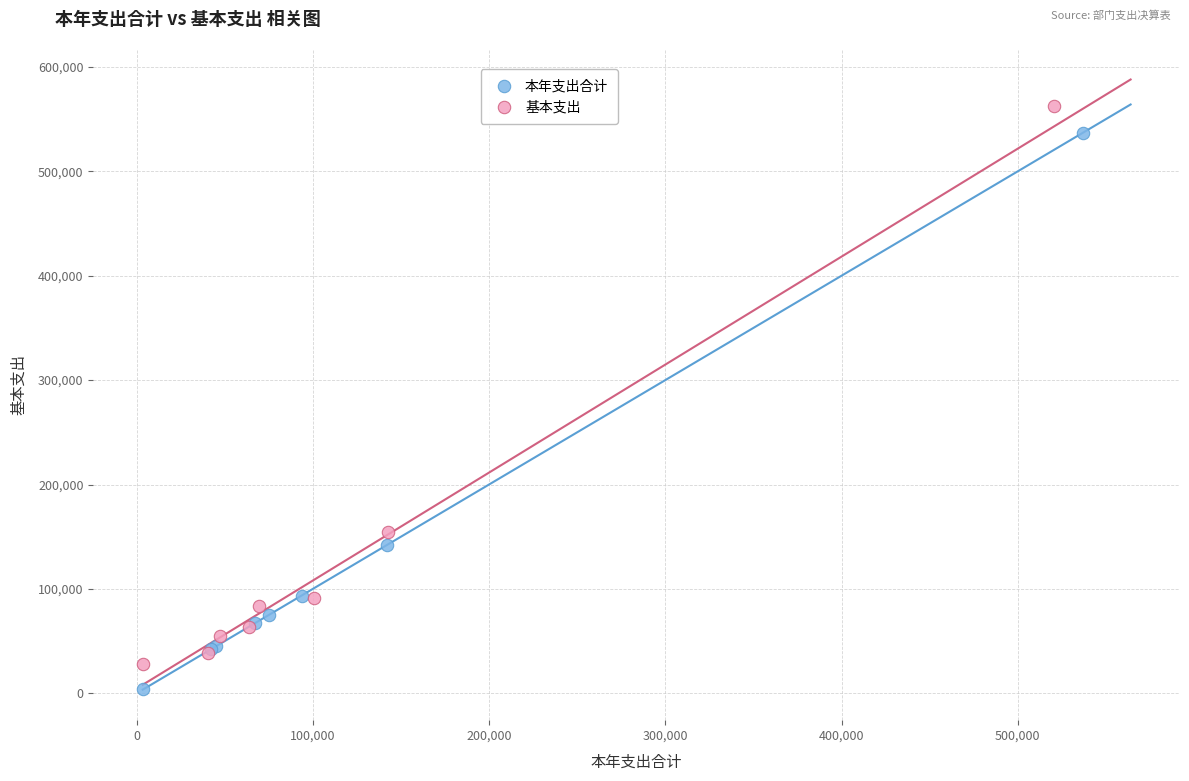

Which series has the widest spread of Y values?

基本支出